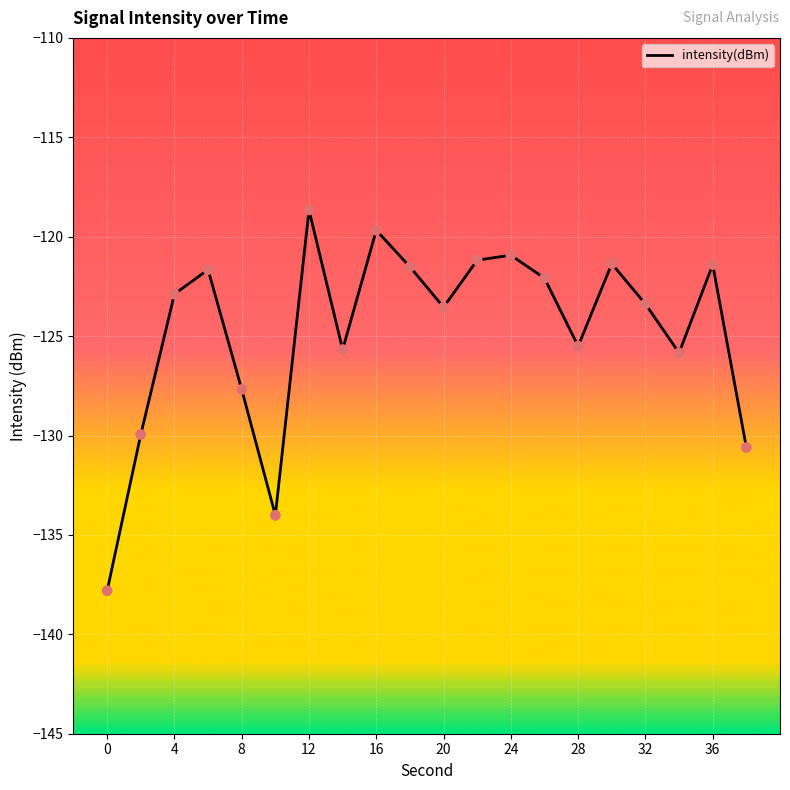

What is the greatest value displayed?

-118.7